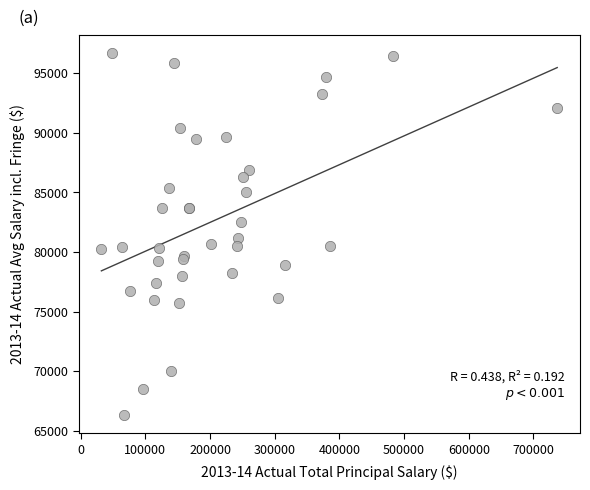

What Y value in the scatter plot is closest to 81495?

81141.0